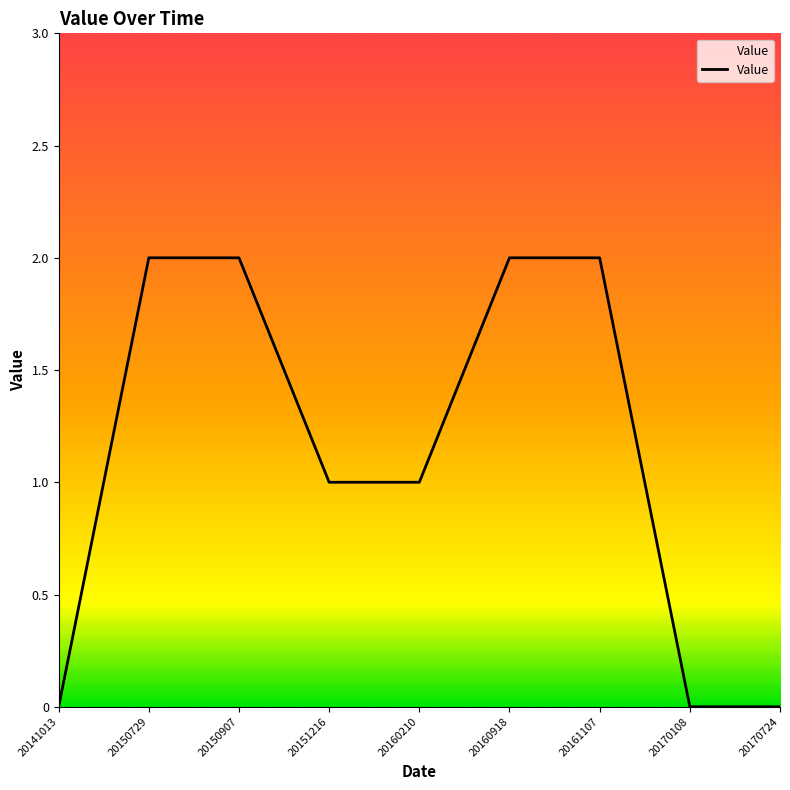

Count the values in the range 0 to 2.

9